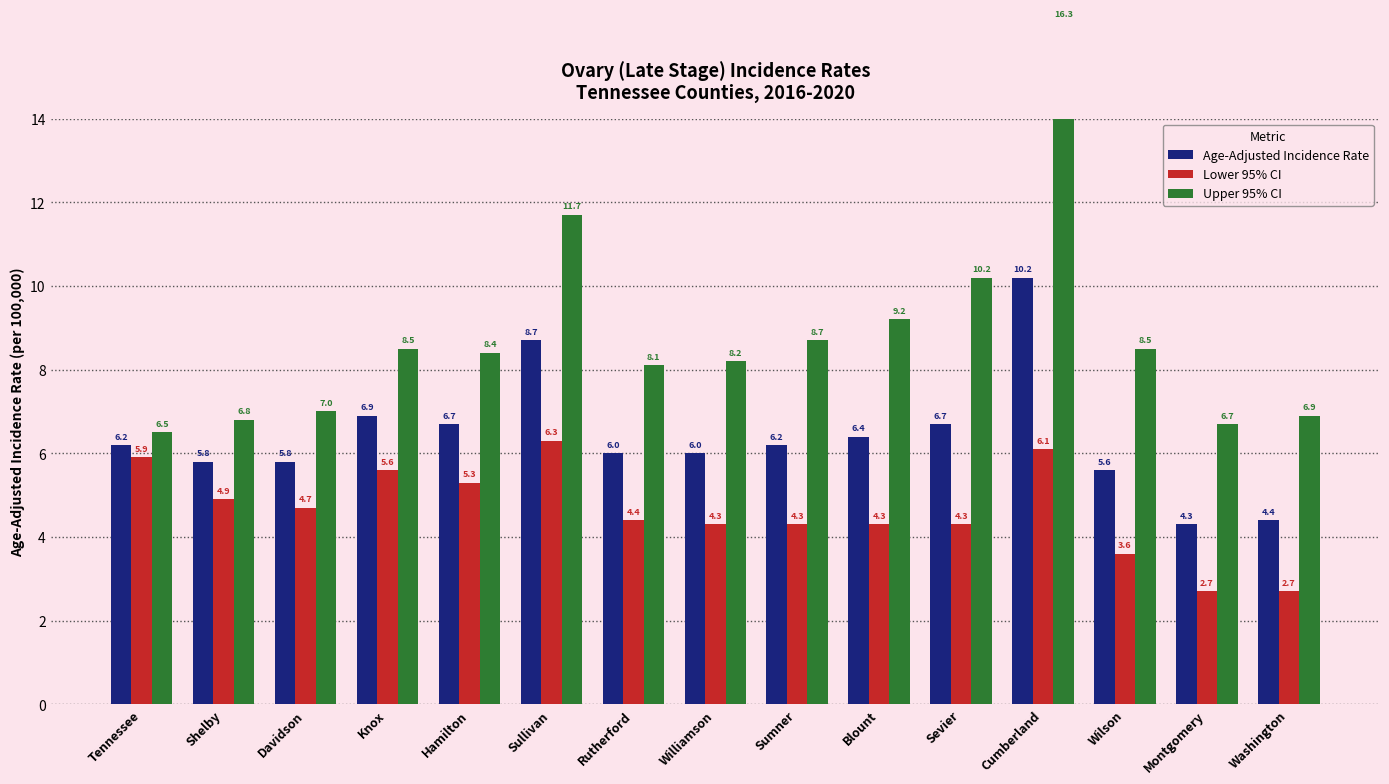

Reading right to left, list all the values displayed in this chart.

Age-Adjusted Incidence Rate: 4.4	4.3	5.6	10.2	6.7	6.4	6.2	6.0	6.0	8.7	6.7	6.9	5.8	5.8	6.2
Lower 95% CI: 2.7	2.7	3.6	6.1	4.3	4.3	4.3	4.3	4.4	6.3	5.3	5.6	4.7	4.9	5.9
Upper 95% CI: 6.9	6.7	8.5	16.3	10.2	9.2	8.7	8.2	8.1	11.7	8.4	8.5	7.0	6.8	6.5